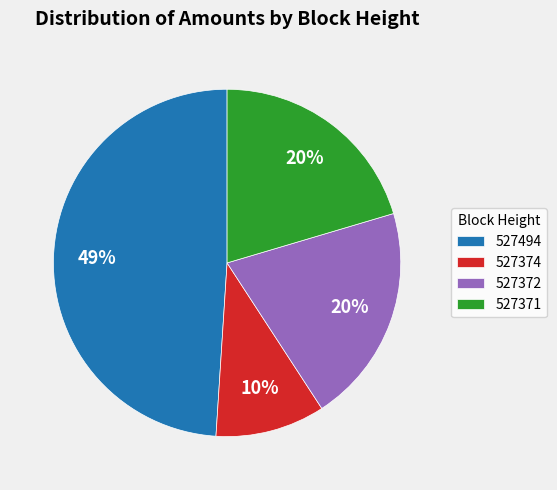

How many slices are in this pie chart?

4